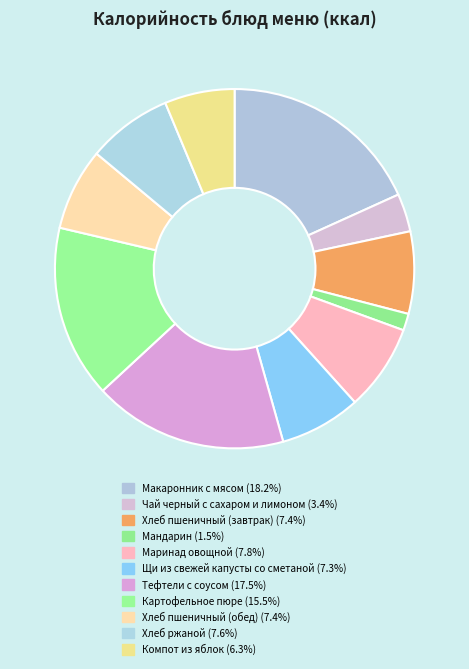

How many segments does this pie chart have?

11